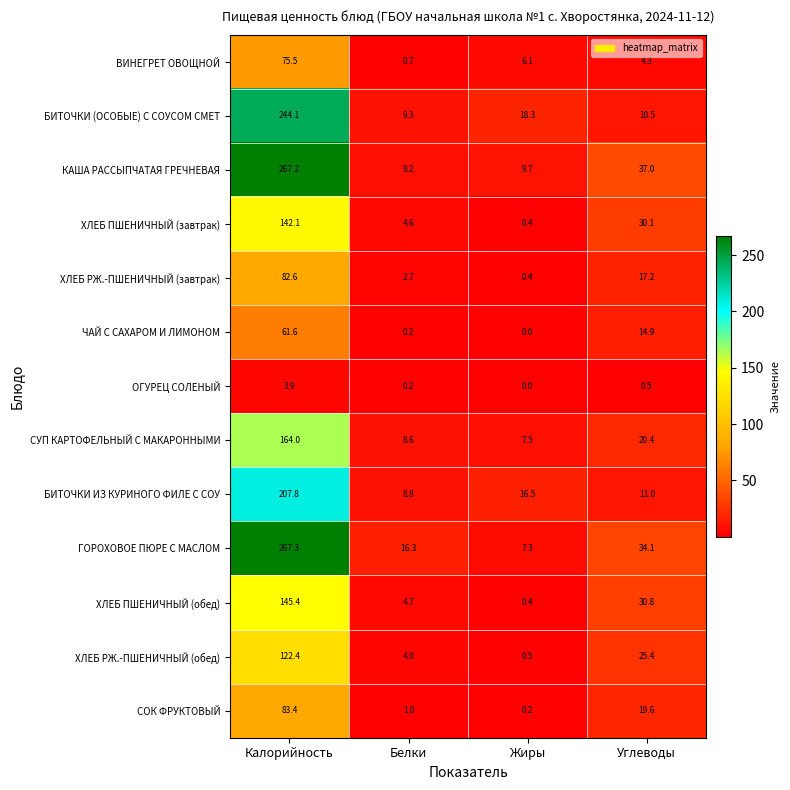

What is the minimum value for ГОРОХОВОЕ ПЮРЕ С МАСЛОМ?

7.3